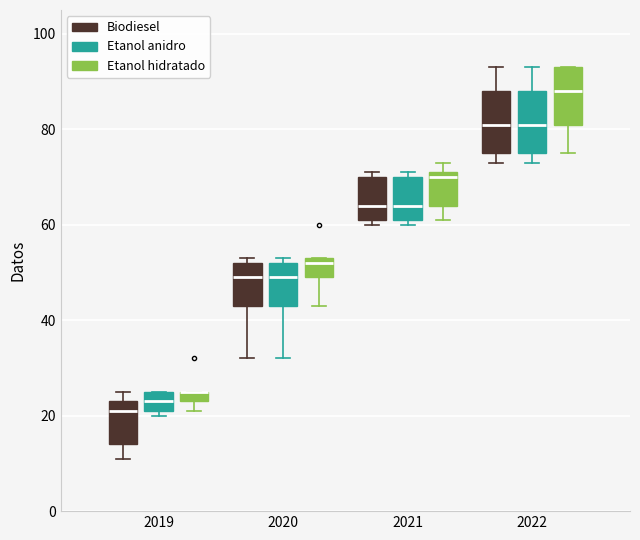

Where does the lower whisker of the box for 2020 (Etanol hidratado) end on the y-axis? The values are not printed on the chart, so give them approximately, as read against the axis.

44